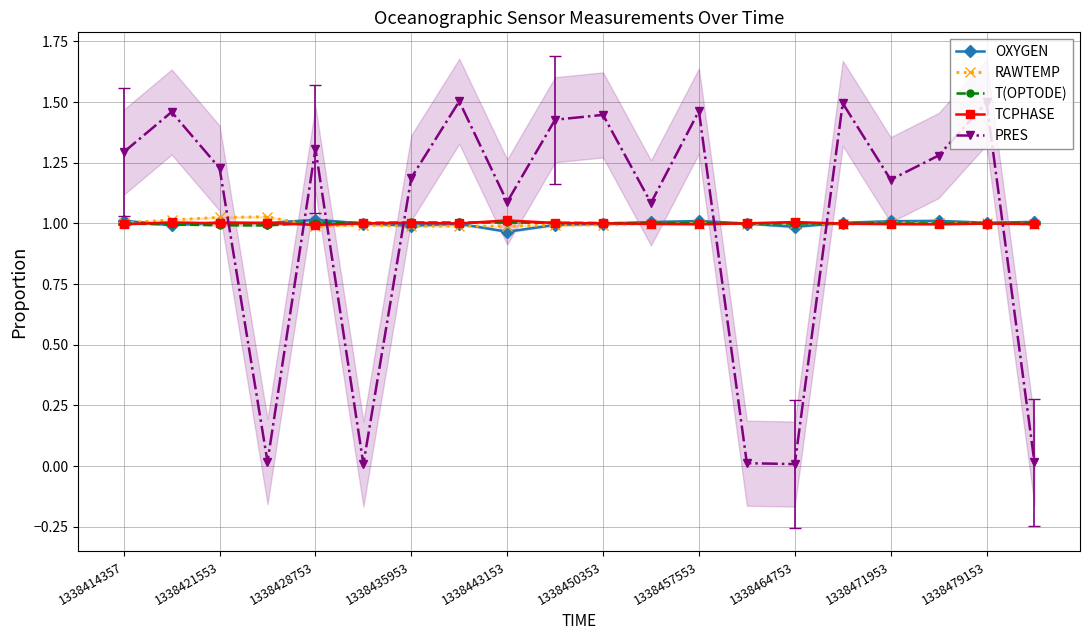

Which series ends up on top after the final intersection of TCPHASE and PRES?

TCPHASE